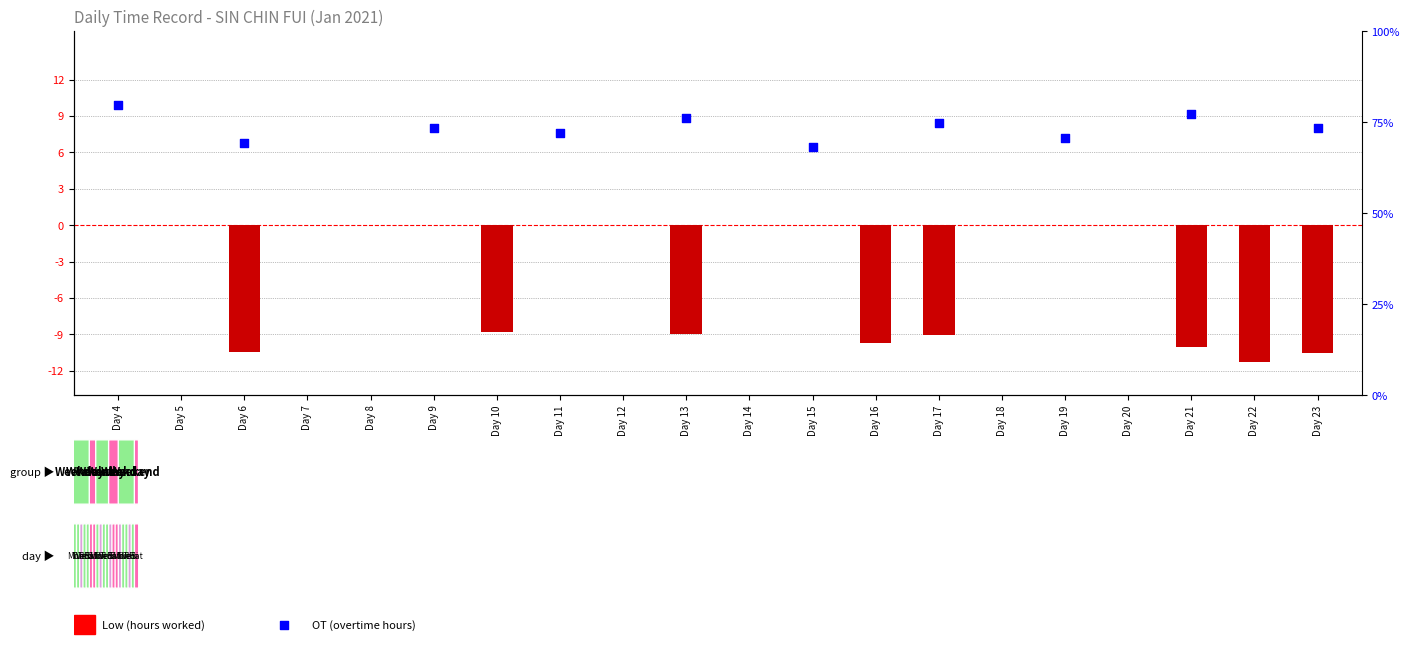

Which series contains the highest Y value?

OT (hours)